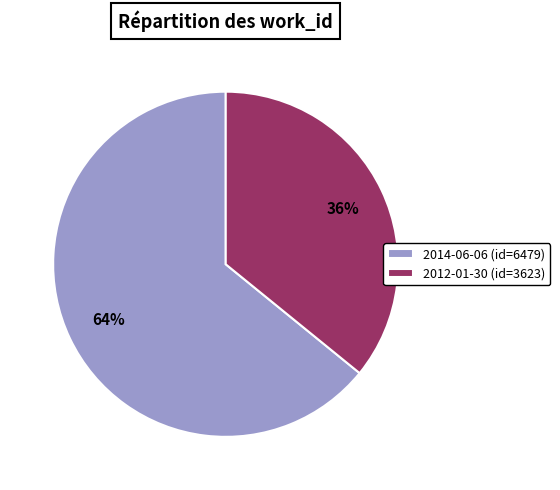

Count the number of slices in the pie.

2